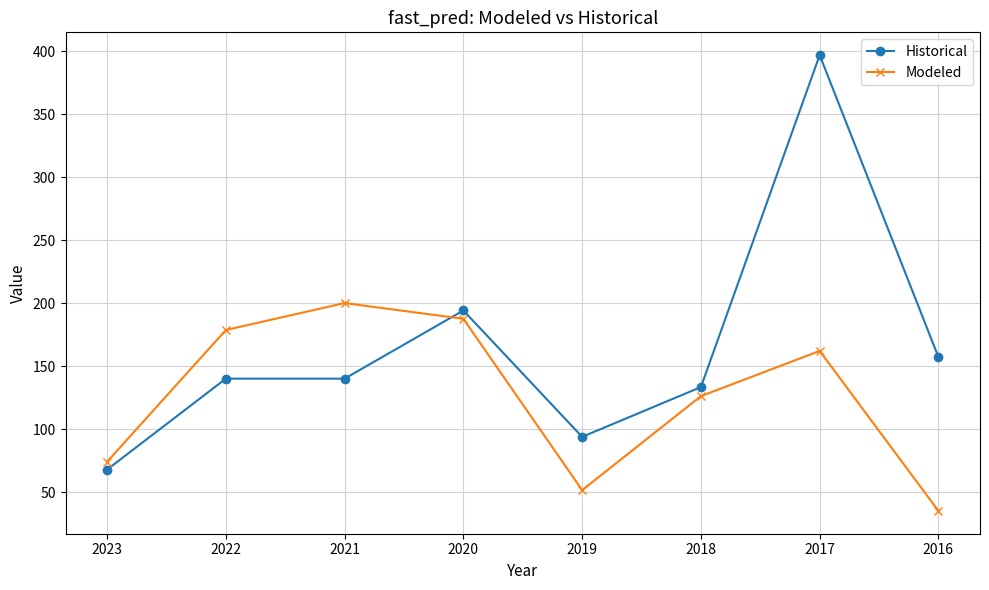

At which label does Modeled first exceed 162?

2022